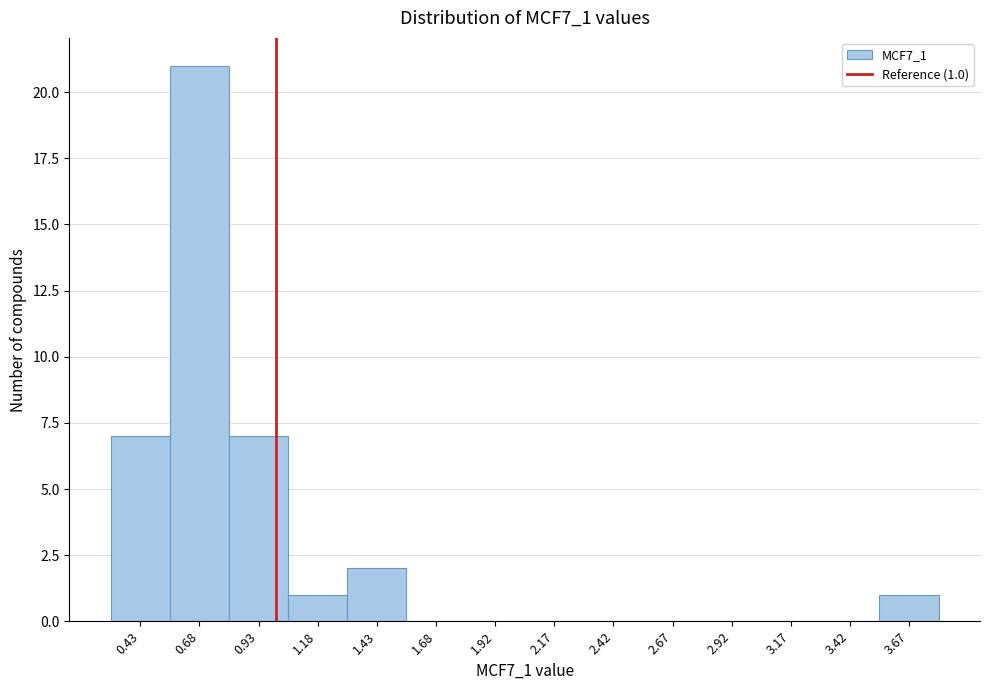

Which range on the x-axis has the tallest bar?

0.55 to 0.80